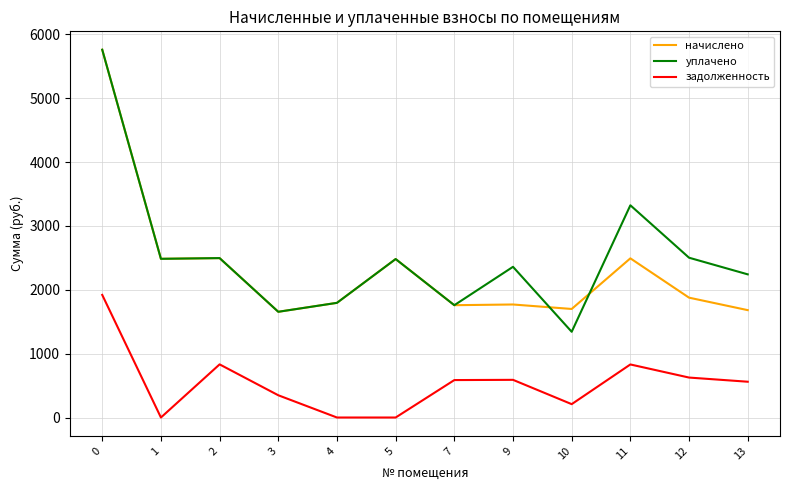

In задолженность, how many points are higher than both neighbors (excluding endpoints)?

3